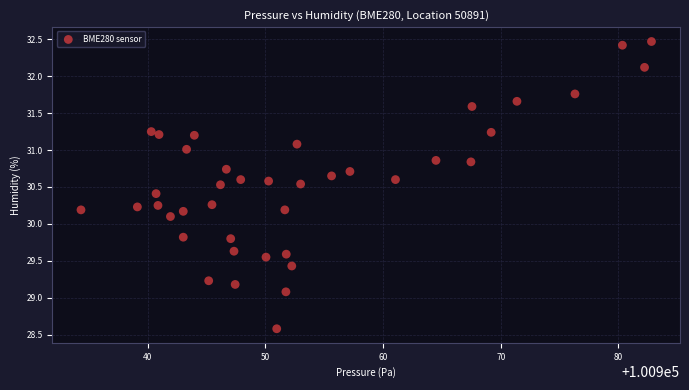

What is the range of Y values (max minus min)?

3.9